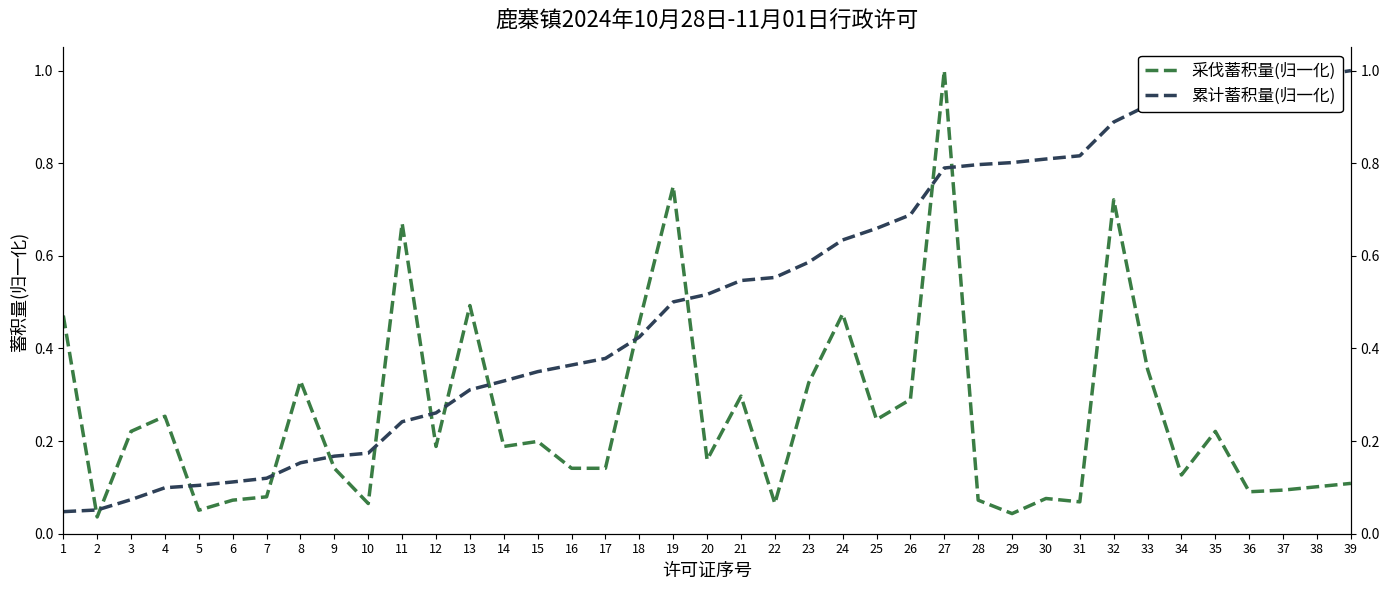

How many lines are shown in the chart?

2